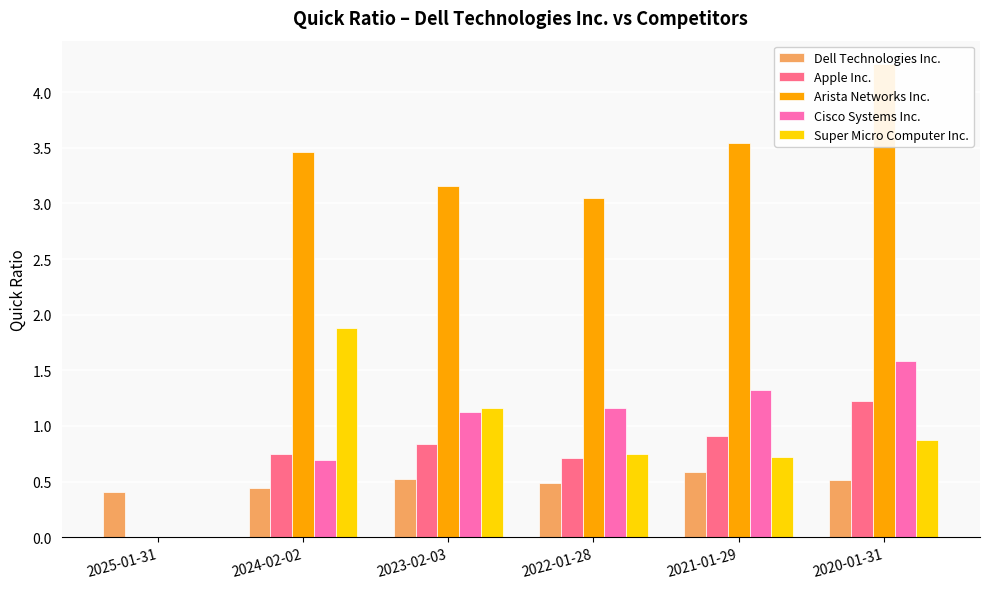

At which category is the sum across all series the highest?

2020-01-31